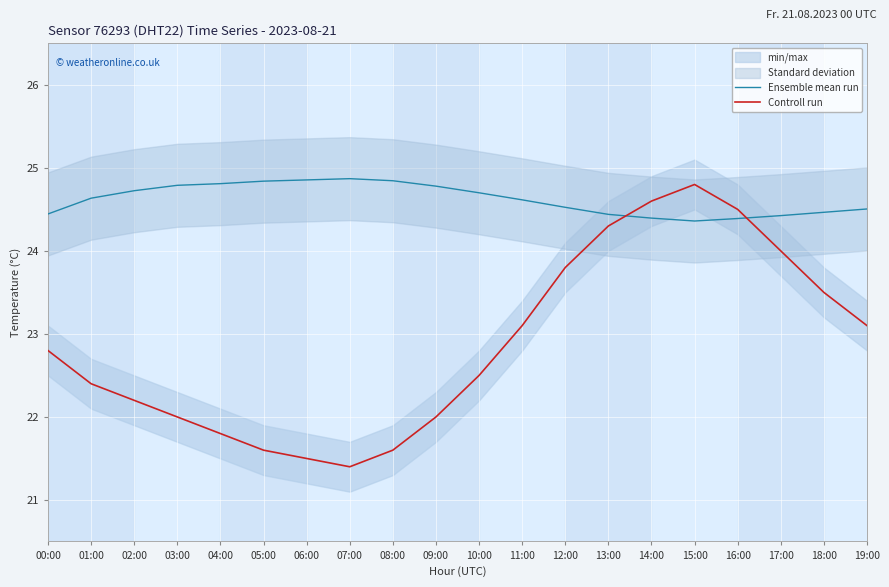

What are all the series names shown in the legend?

Ensemble mean run, Controll run